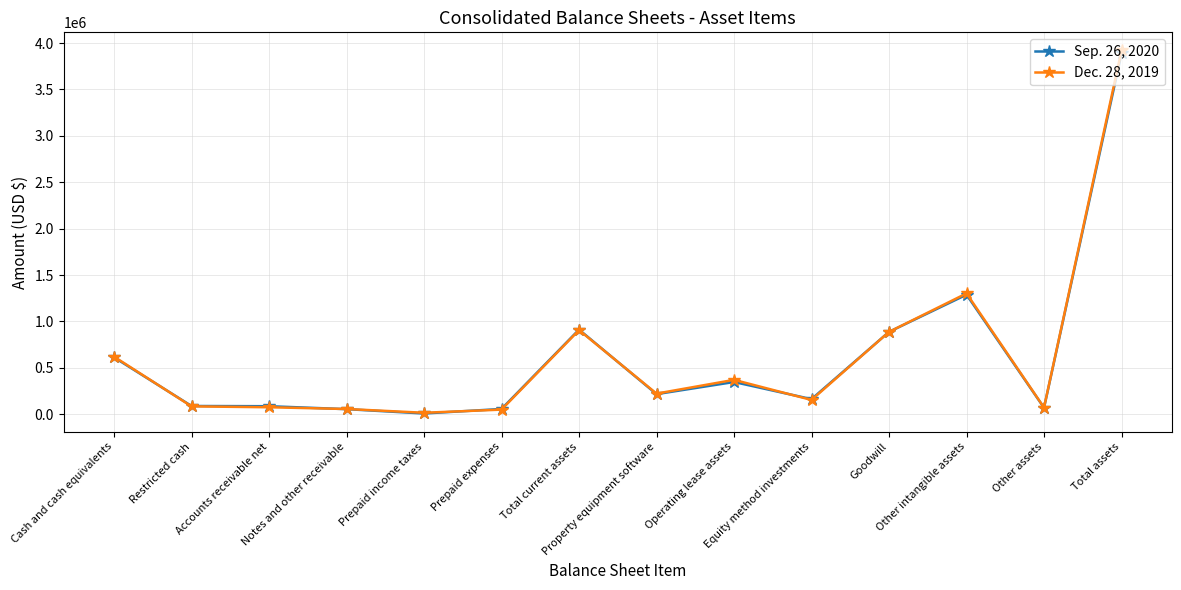

List the series in order of their peak value, lowest first.

Sep. 26, 2020, Dec. 28, 2019